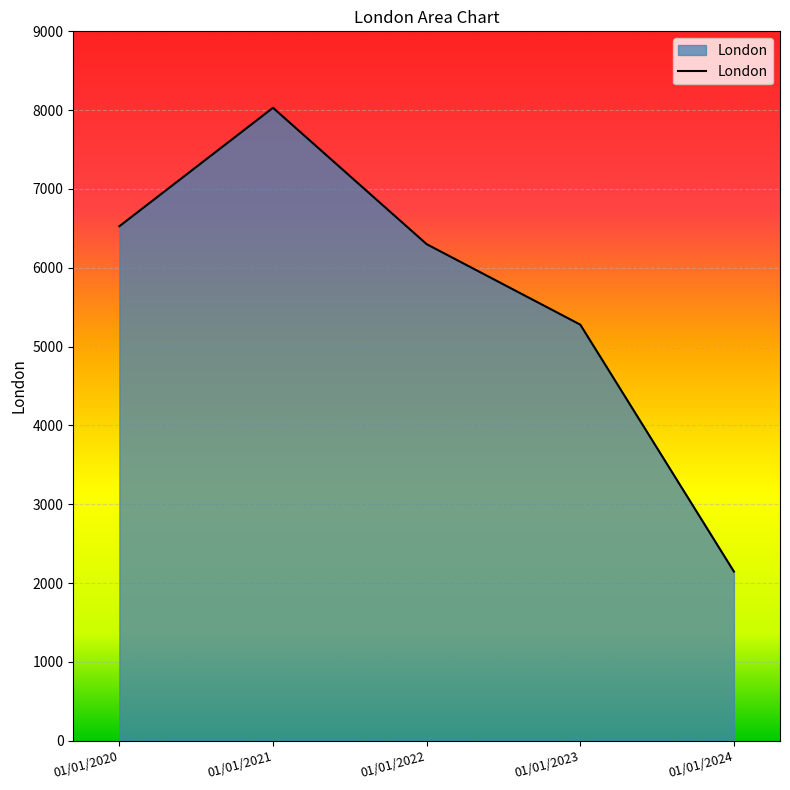

The value at 01/01/2020 is 3928. True or false?

False